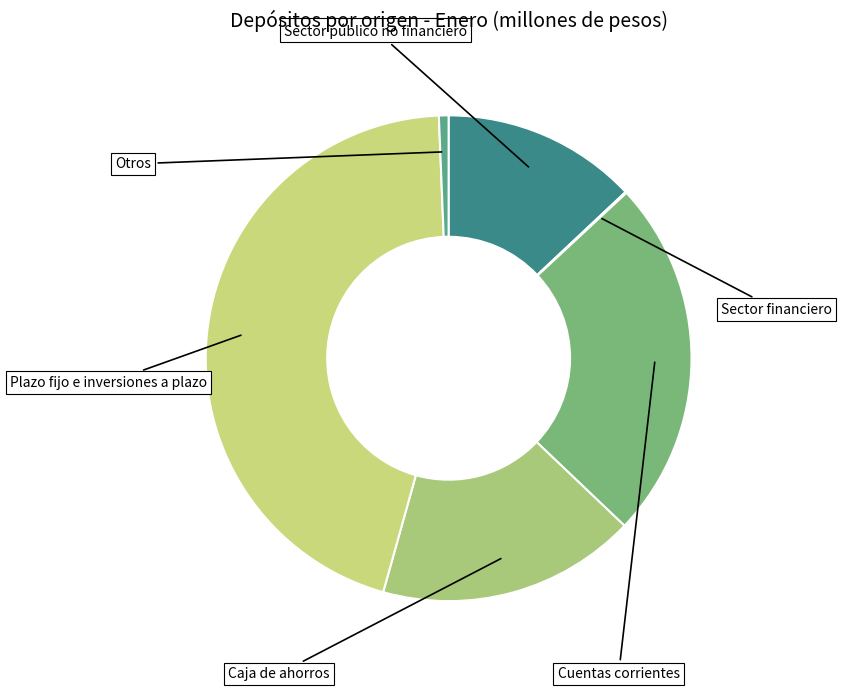

Which slice is the largest?

Plazo fijo e inversiones a plazo